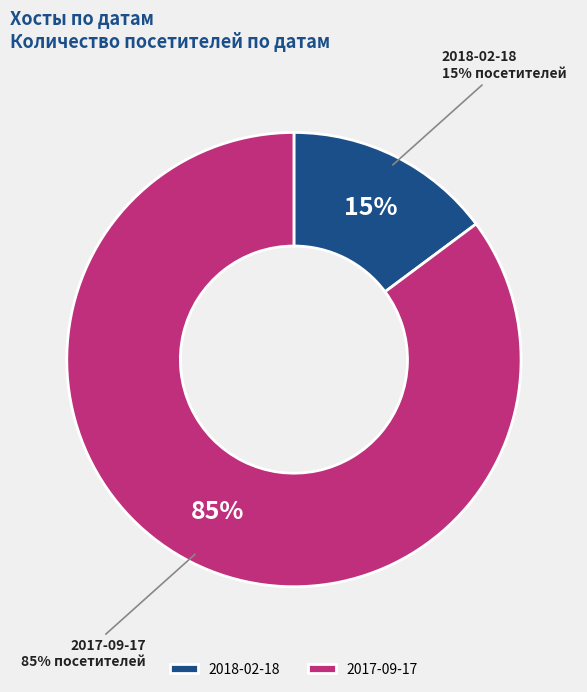

To the nearest percent, what is the combined percentage of 2017-09-17 and 2018-02-18?

100%